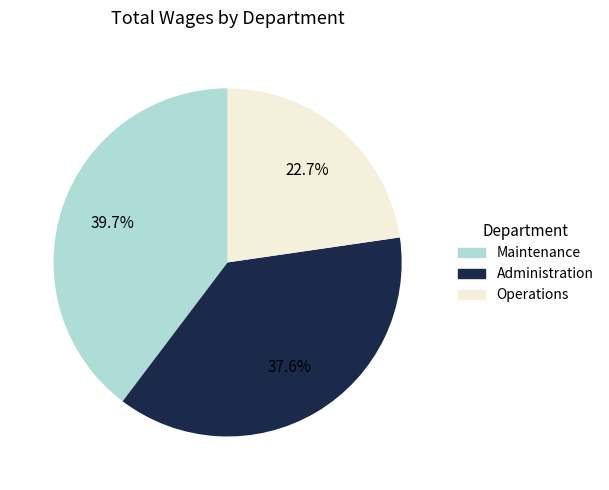

How many slices are in this pie chart?

3